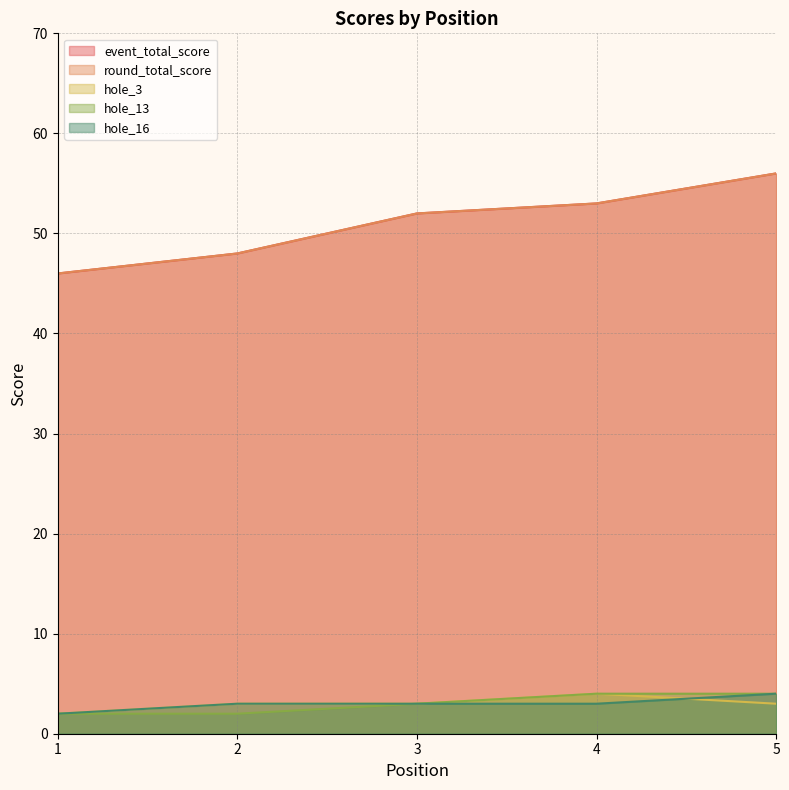

Reading right to left, extract all data points from this chart.

event_total_score: 56	53	52	48	46
round_total_score: 56	53	52	48	46
hole_3: 3	4	3	3	2
hole_13: 4	4	3	2	2
hole_16: 4	3	3	3	2